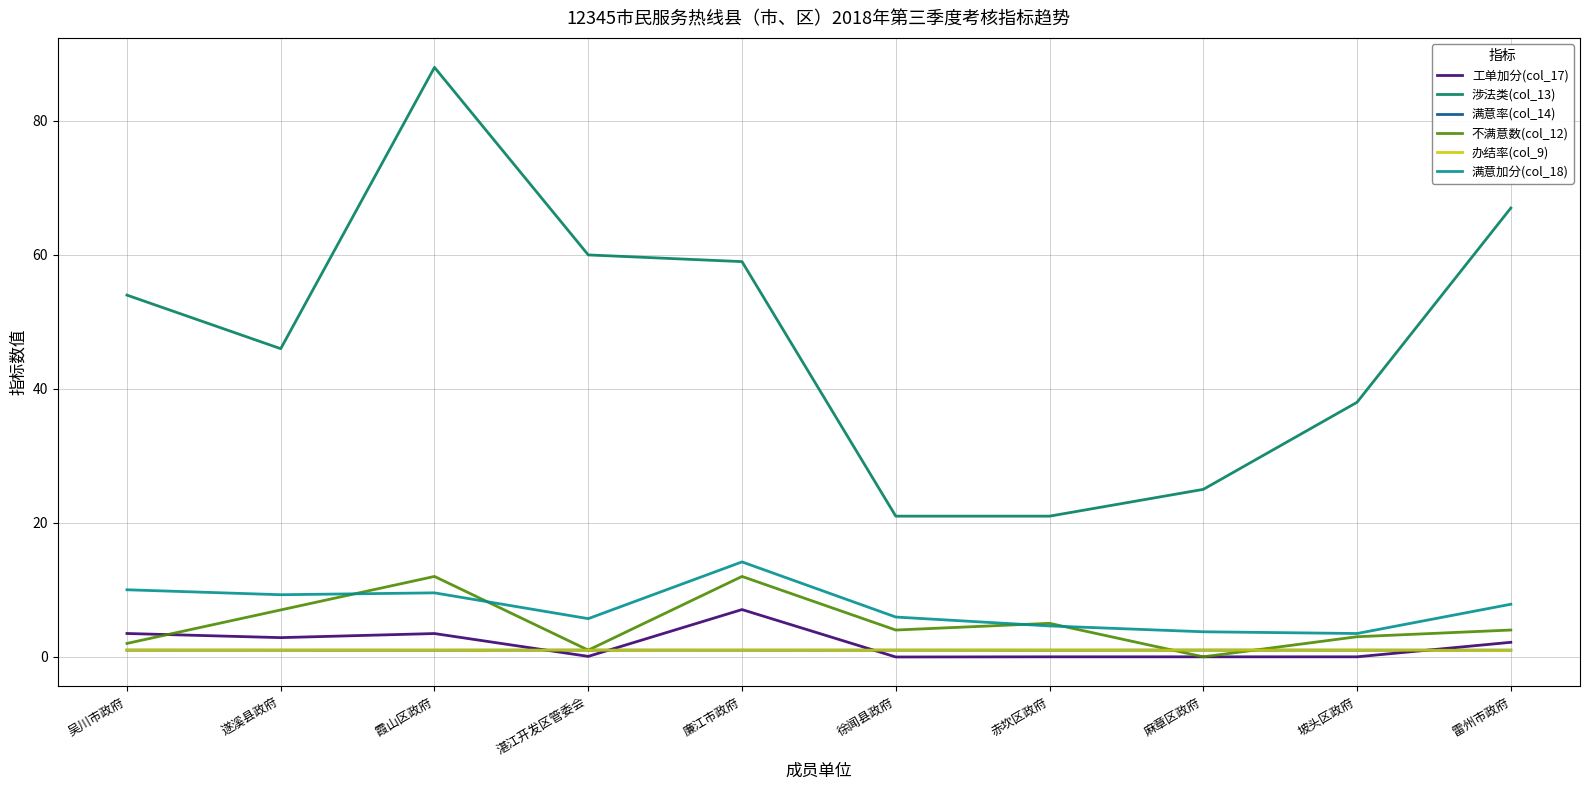

How many interior local valleys does the 不满意数(col_12) series have?

3